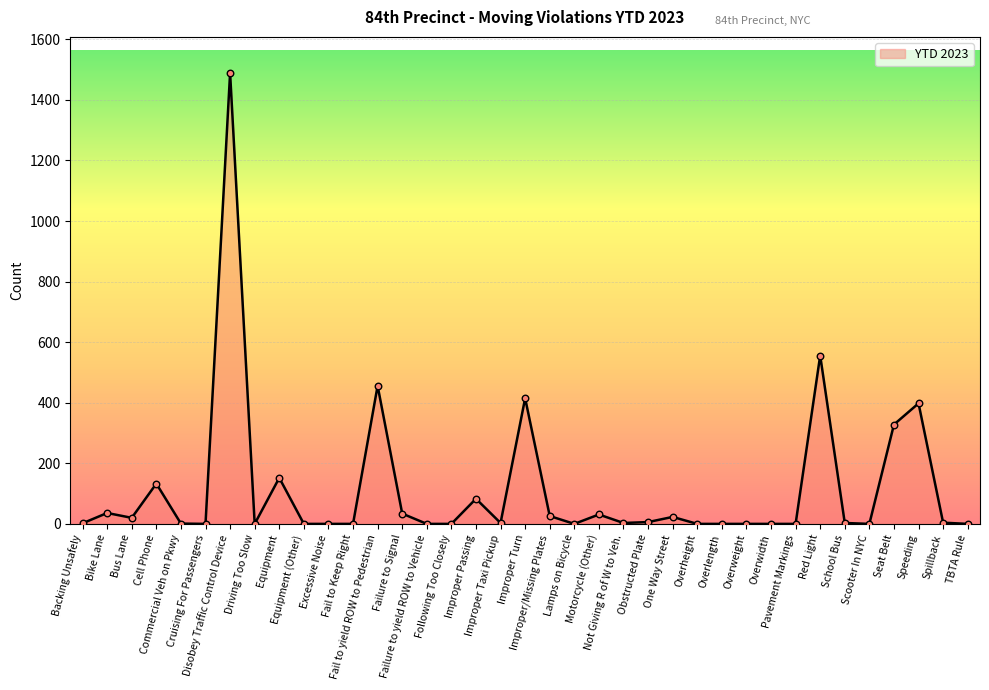

What is the difference between the maximum and minimum values?

1489